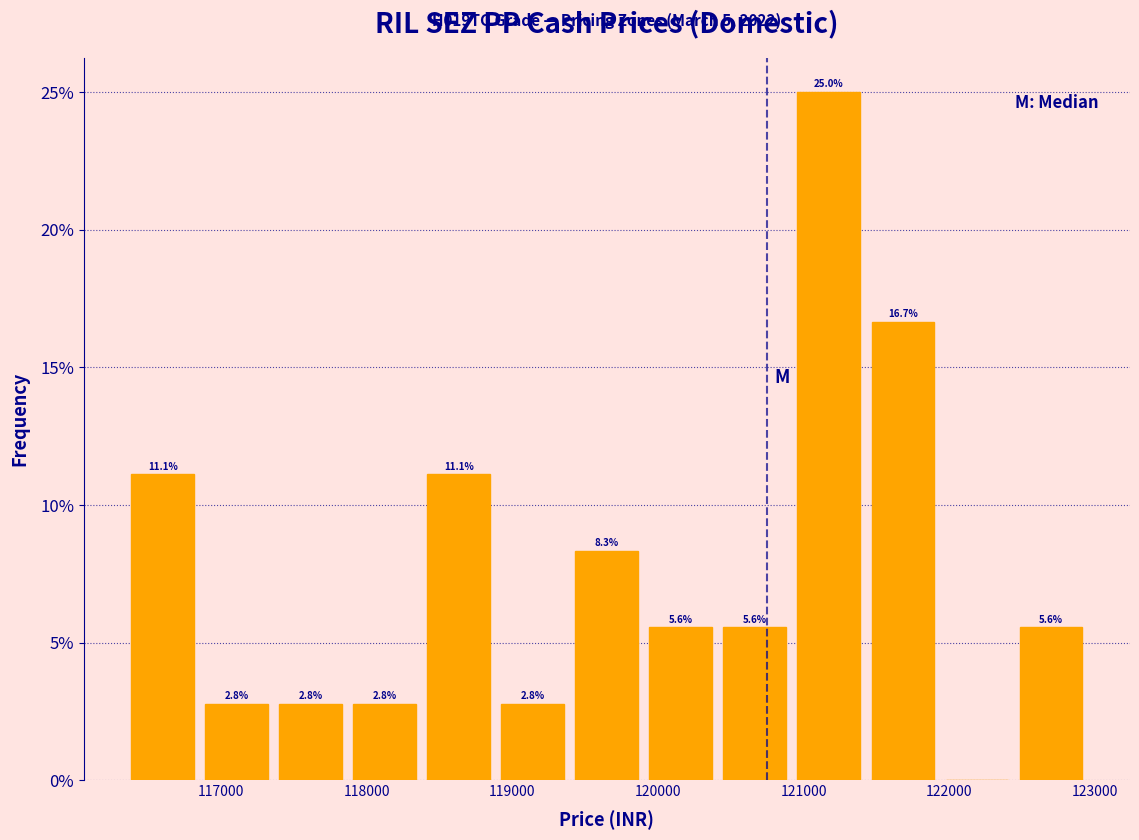

Over which range of the x-axis is the bar tallest?

120900 to 121400